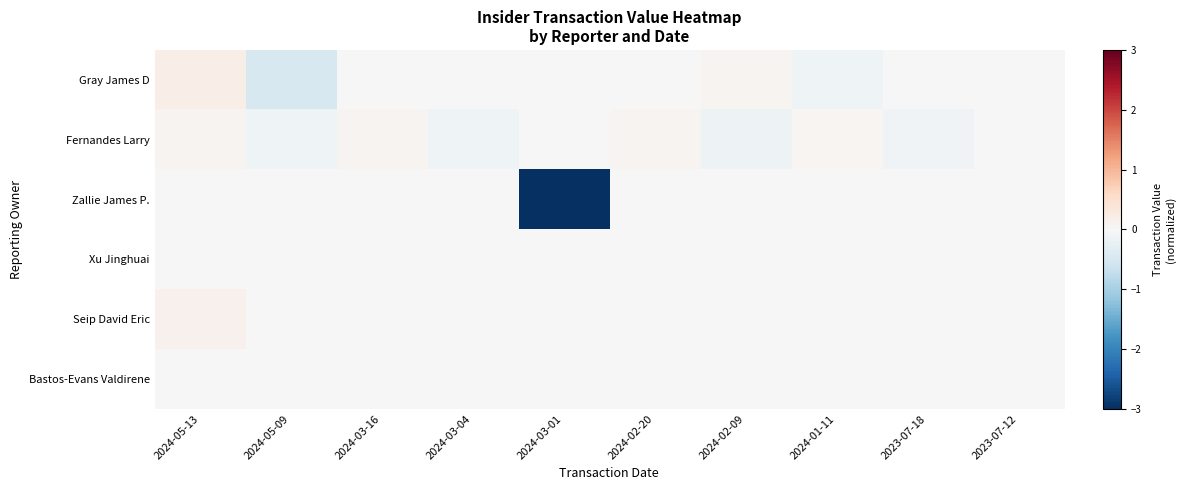

At how many categories does at least one series exceed 0?

5